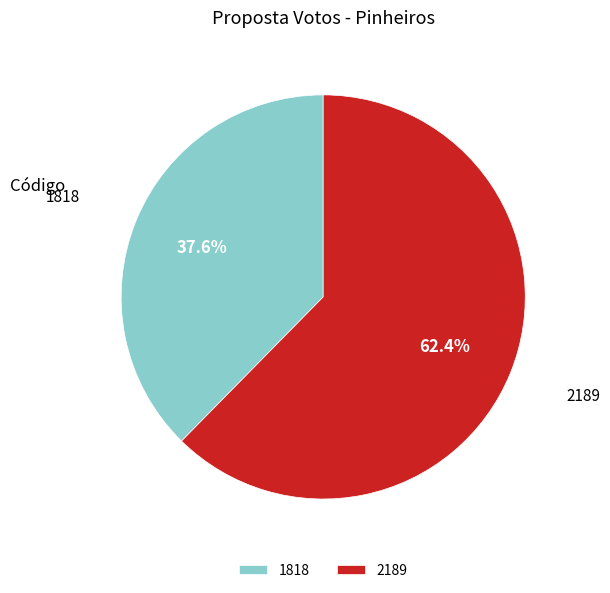

To the nearest percent, what is the combined percentage of 2189 and 1818?

100%